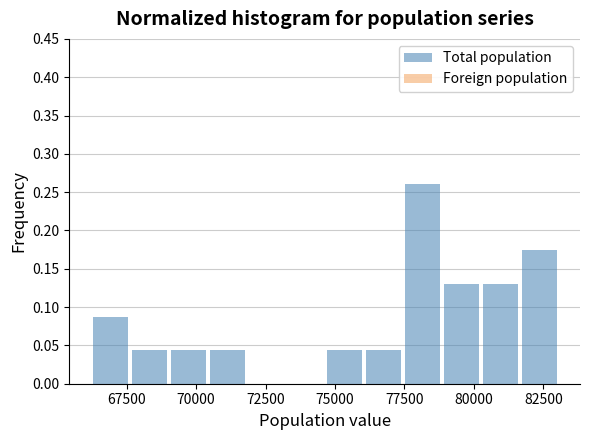

Read against the x-axis, roughly where is the centre of the tallest bar?

78000